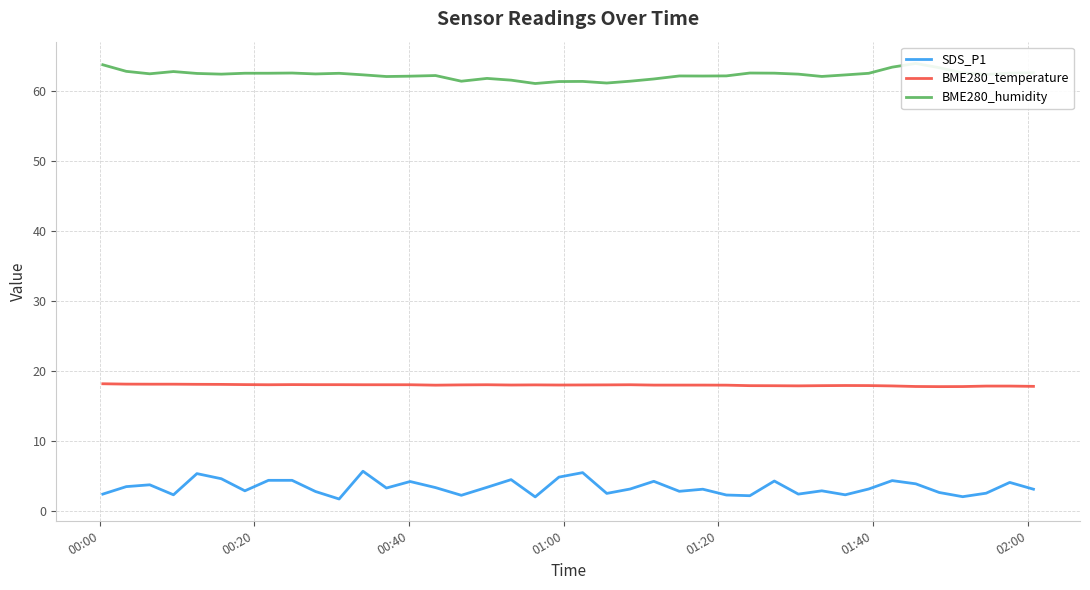

What is the lowest value of the BME280_temperature series?

17.8